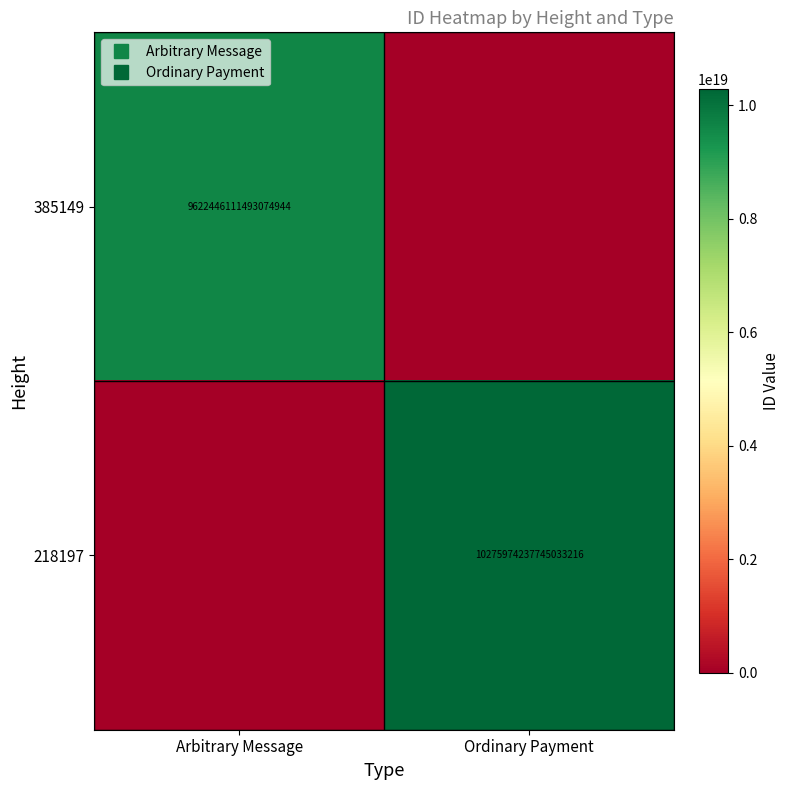

Rank the series by their maximum value, from highest to lowest.

218197, 385149